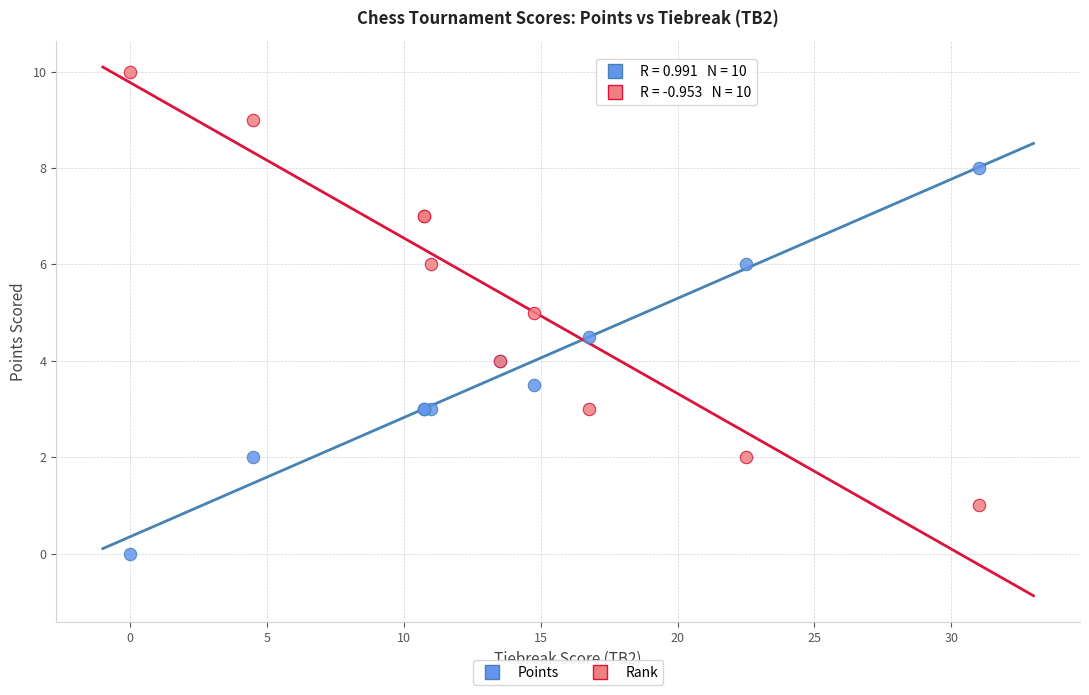

Which series reaches the maximum Y coordinate?

Rank